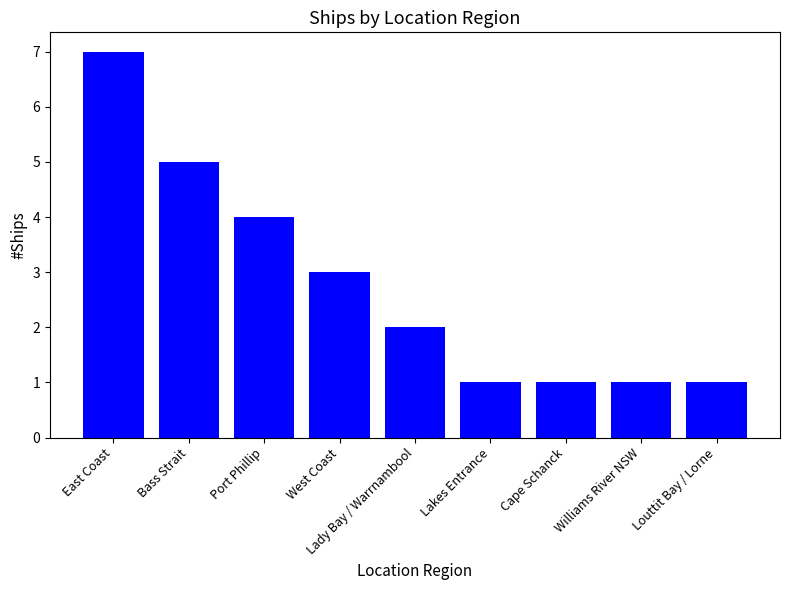

The chart shows a value of 1 at Lakes Entrance. True or false?

True